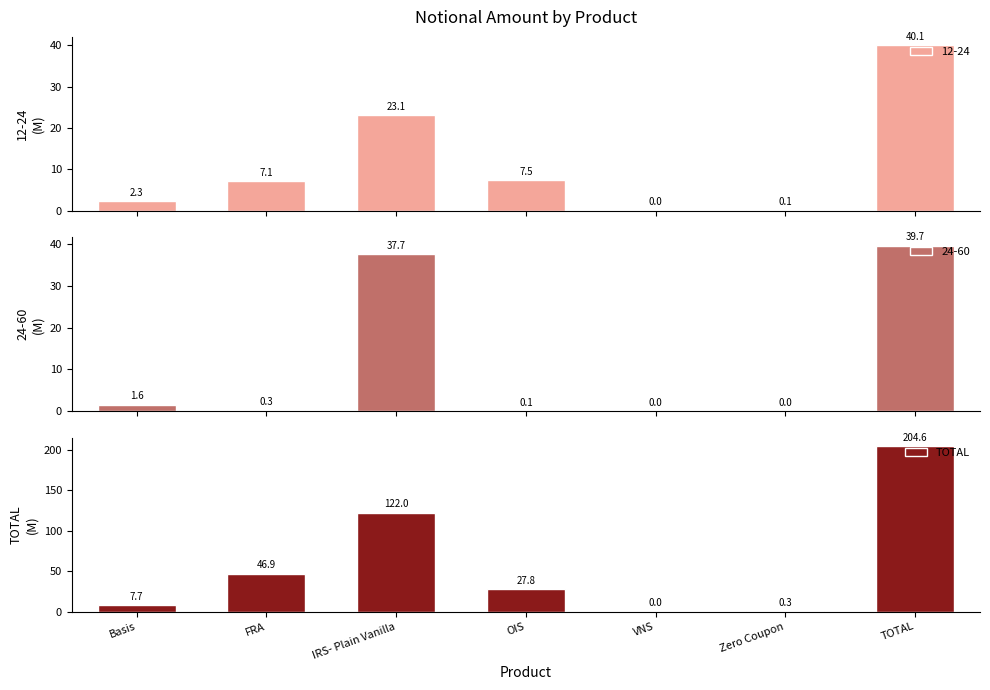

Which category has the lowest value across all series?

VNS